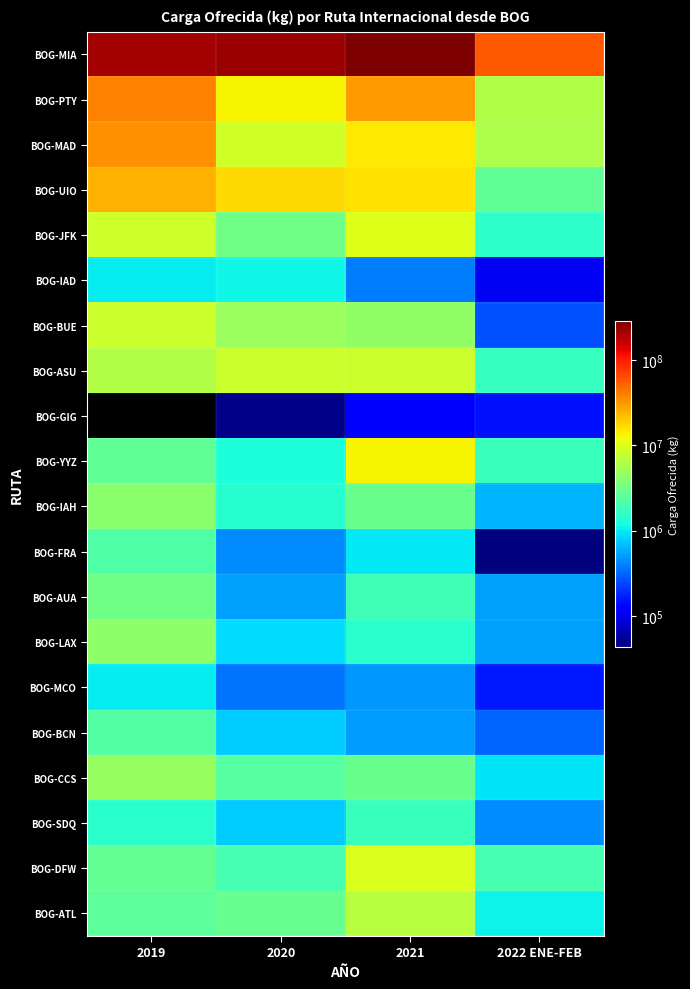

The value of BOG-ATL at 2022 ENE-FEB is 1062000.0. True or false?

True